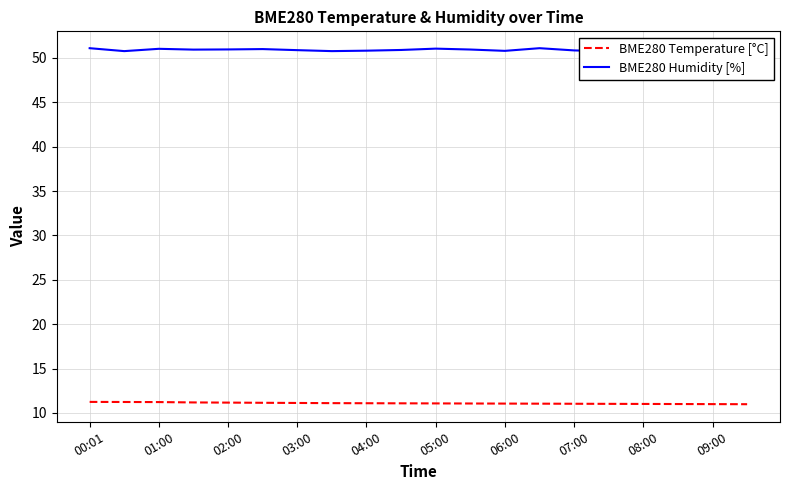

Rank the series by their average value, from highest to lowest.

BME280 Humidity [%], BME280 Temperature [°C]